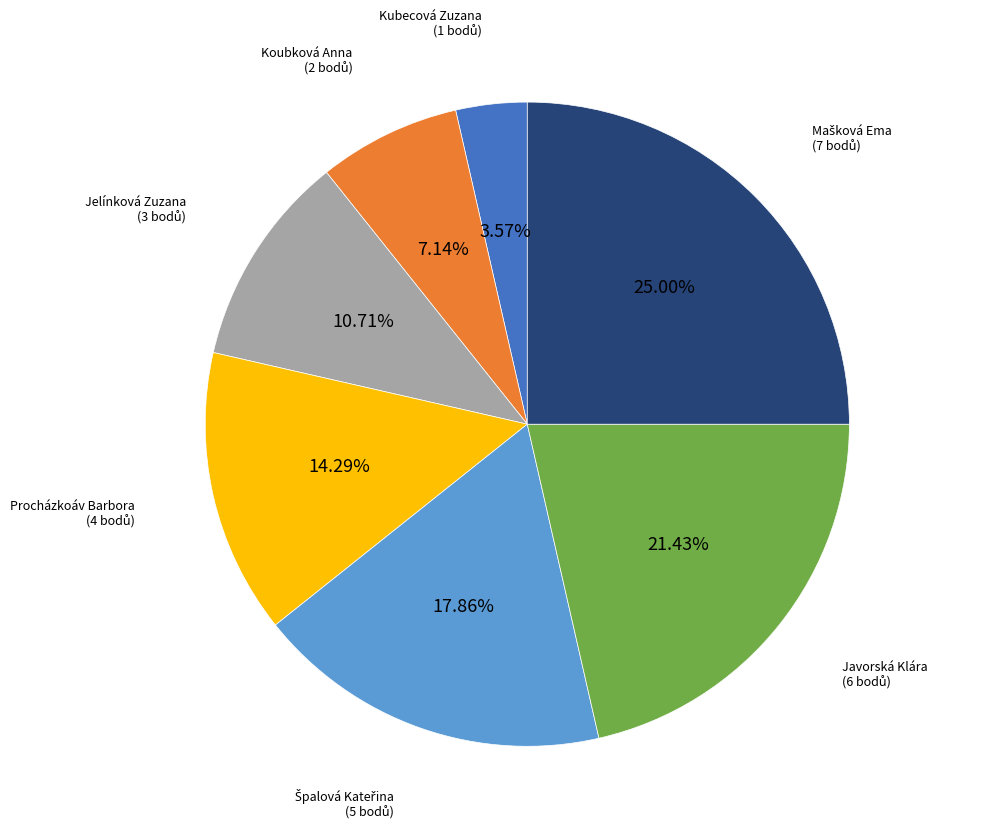

Is there a majority slice in this chart?

No